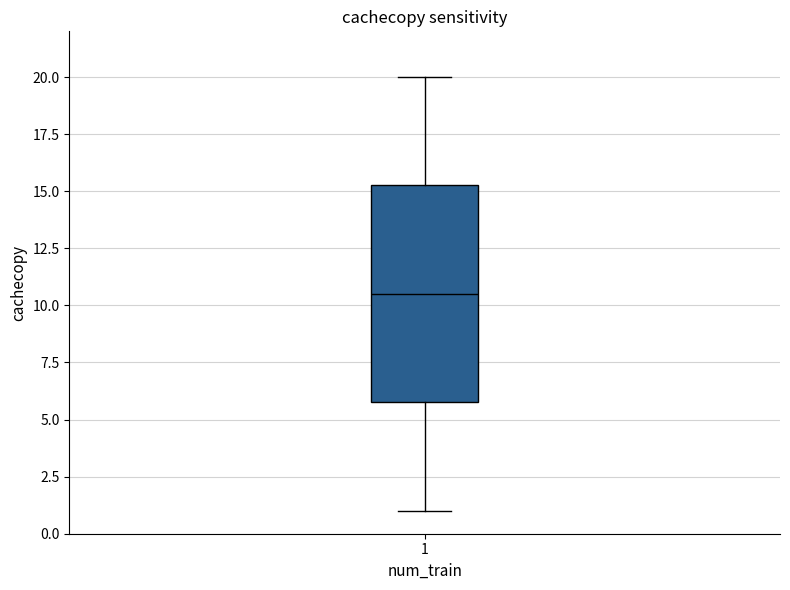

Read this box plot against the y-axis: the position of the median line, the range covered by the box, and the ends of both whiskers. The values are not printed on the chart, so give them approximately, as read against the axis.

median 10.5, box 6.0 to 15.5, whiskers 1.0 to 20.0